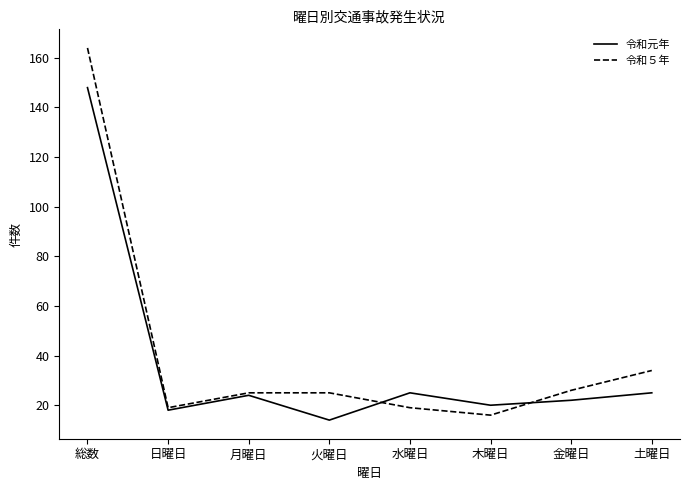

List the series in order of their peak value, lowest first.

令和元年, 令和５年